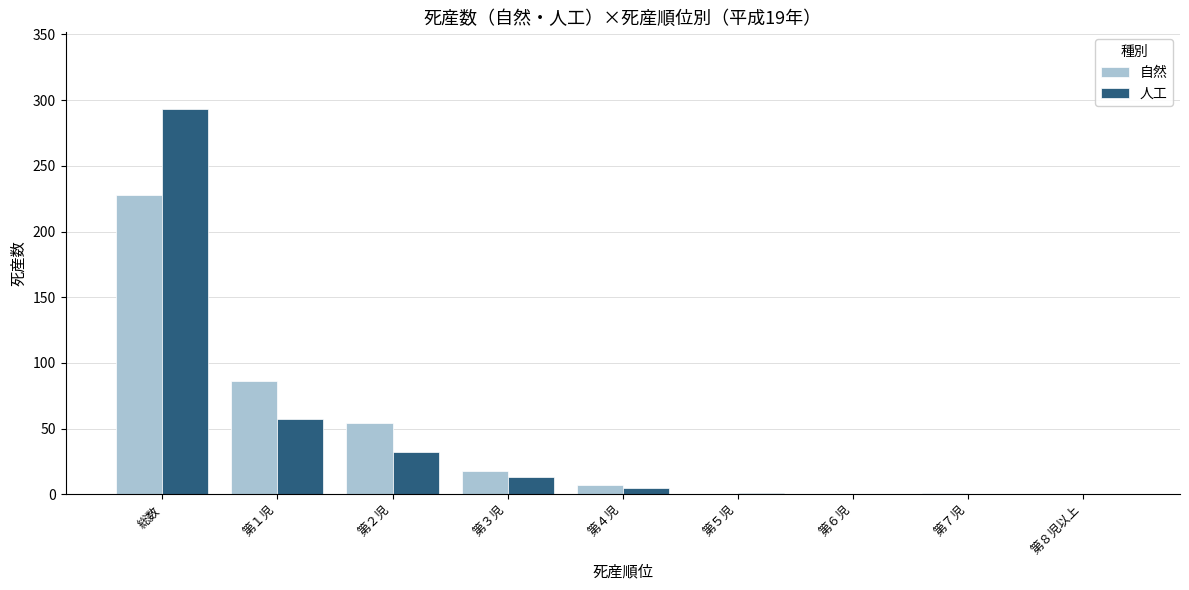

At which label is 人工 closest to 146?

第１児